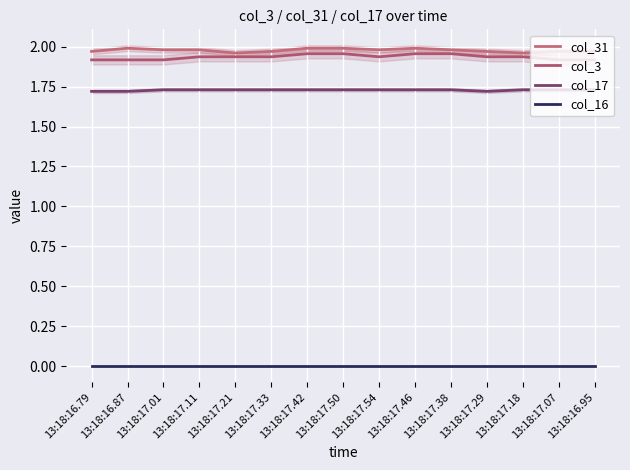

True or false: col_31 has more than 1 points higher than both neighbors.

True